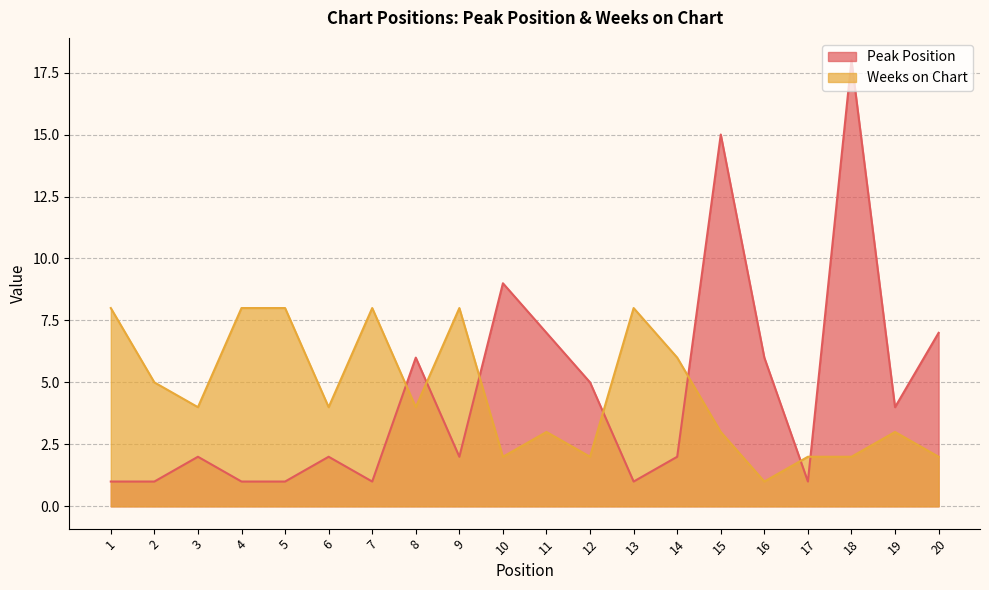

What is the total value across all series at 19?

7